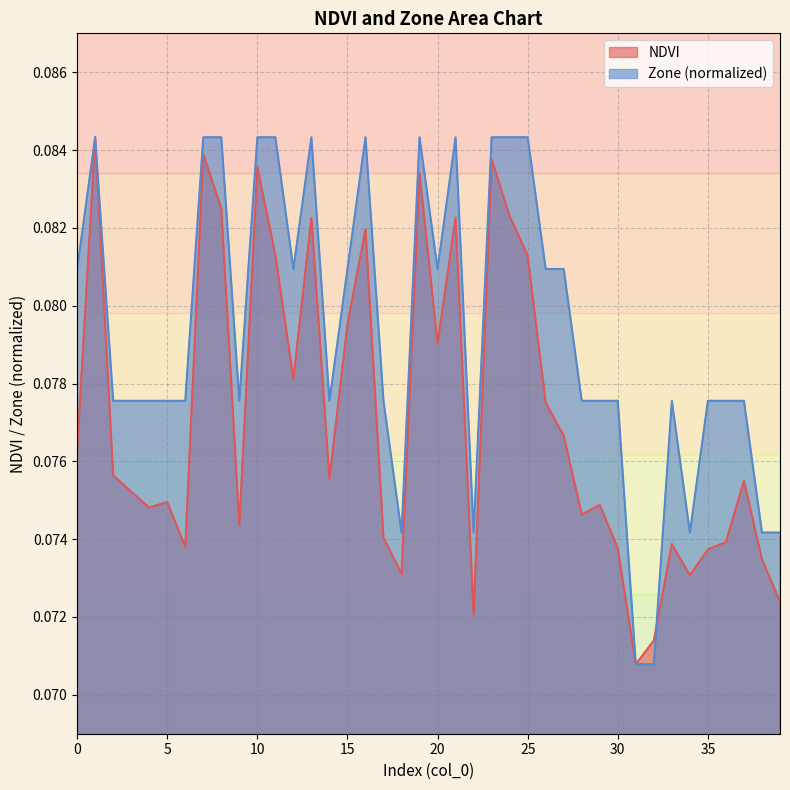

True or false: NDVI has a value of 0.0 at 28.

False